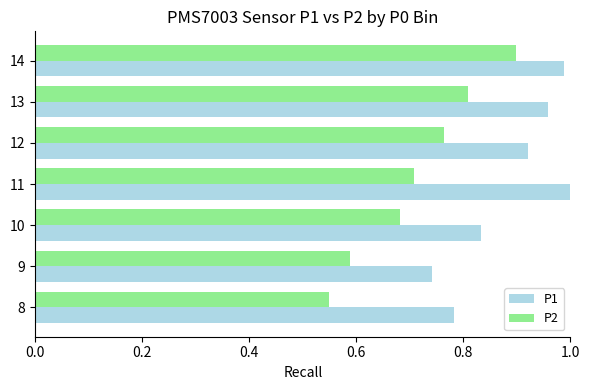

The P1 series shows 0.7 at 11. True or false?

False